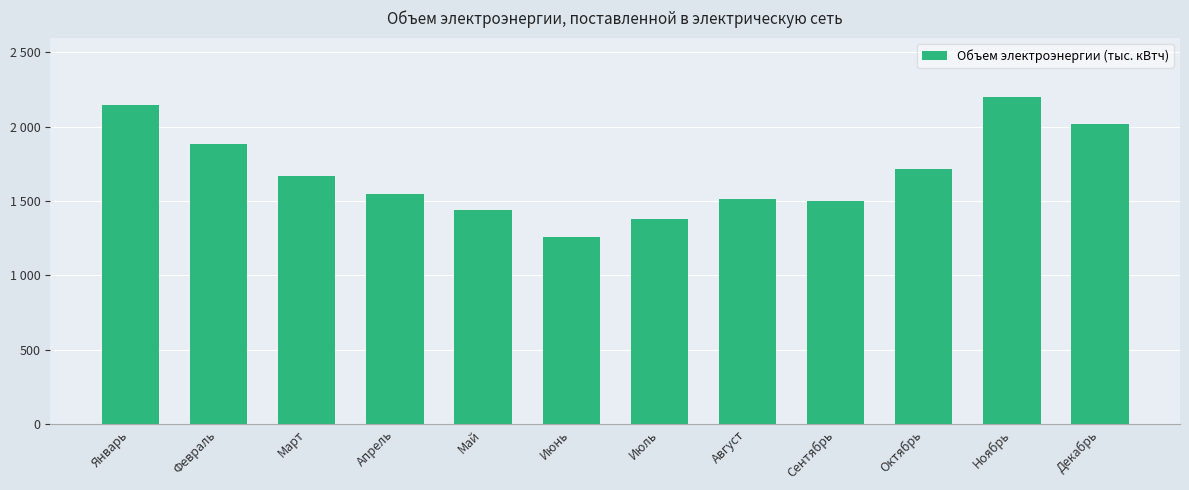

Does the chart contain any negative values?

No